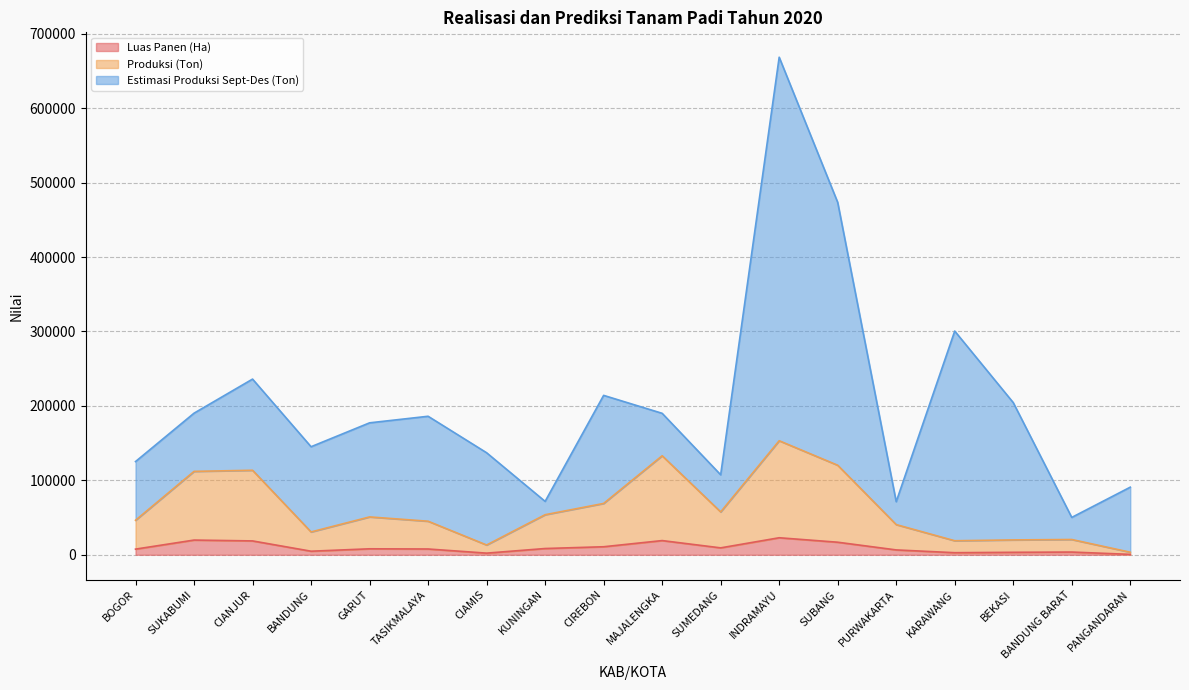

Between GARUT and INDRAMAYU, which is larger?

INDRAMAYU